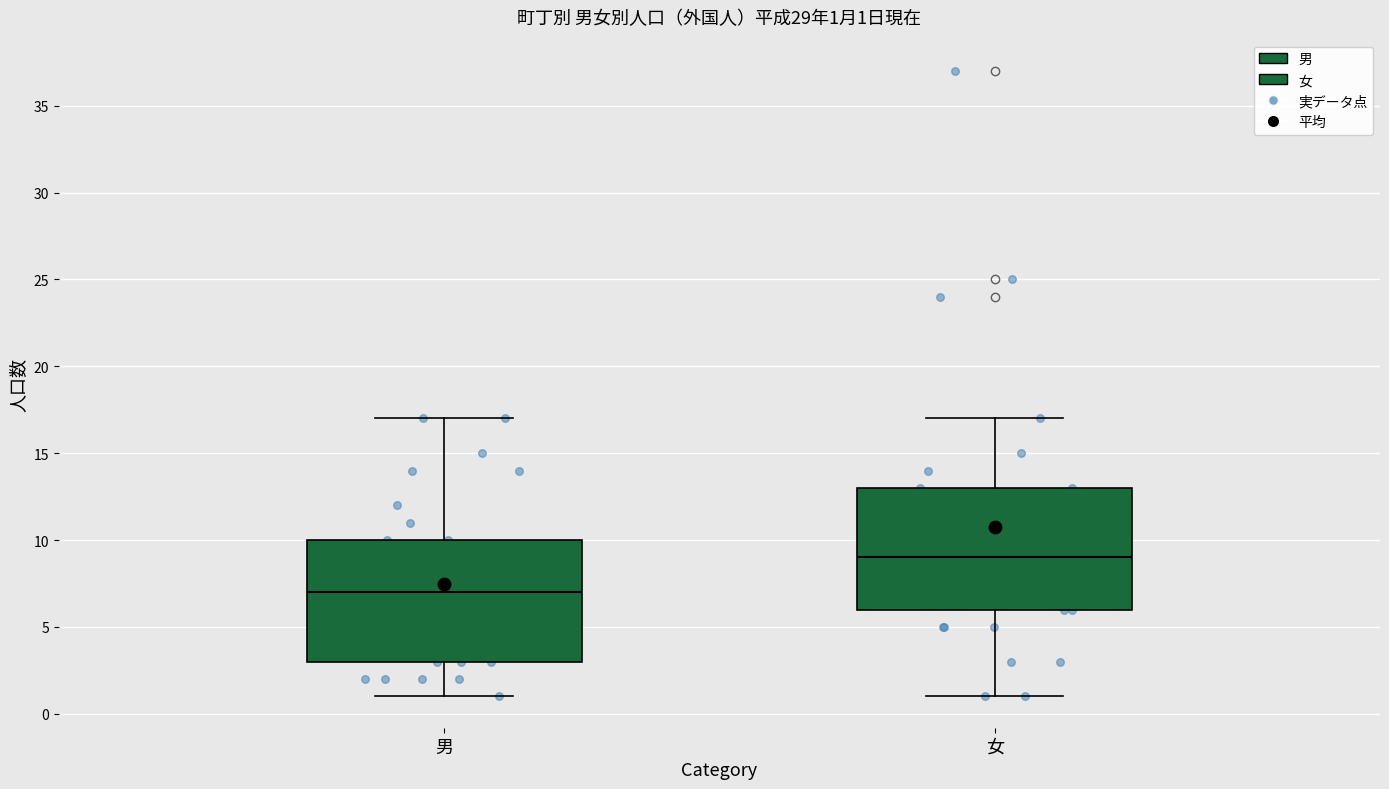

Which box has the lowest median line?

男